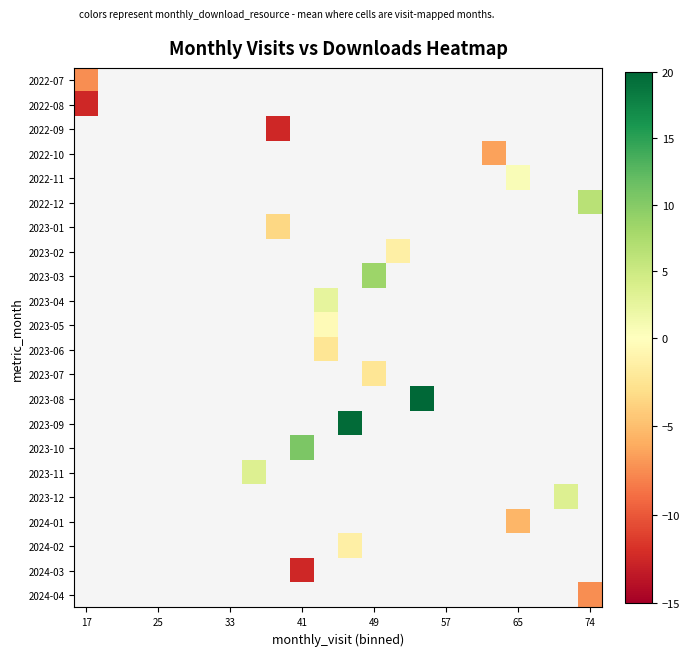

What is the greatest value displayed?

20.5